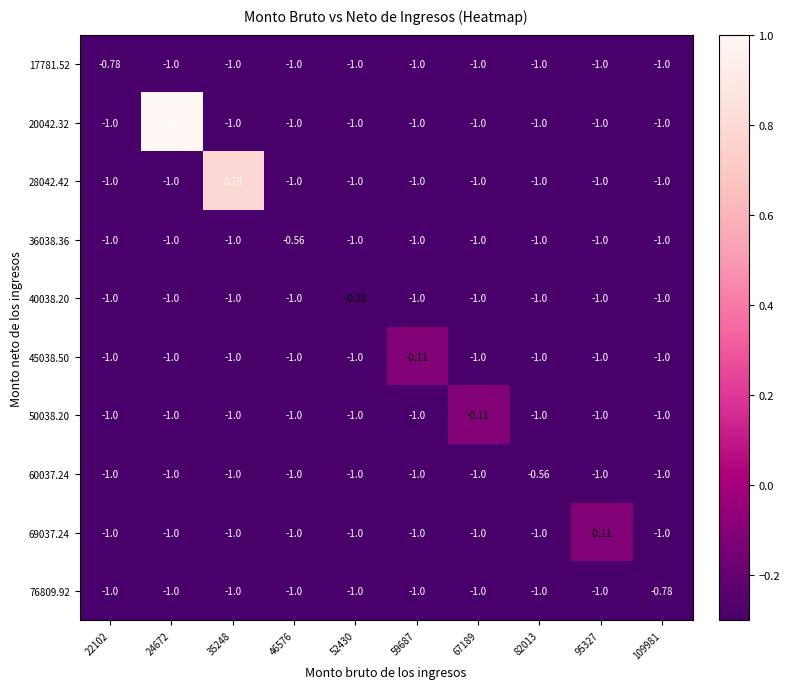

How many distinct data groups are displayed?

10